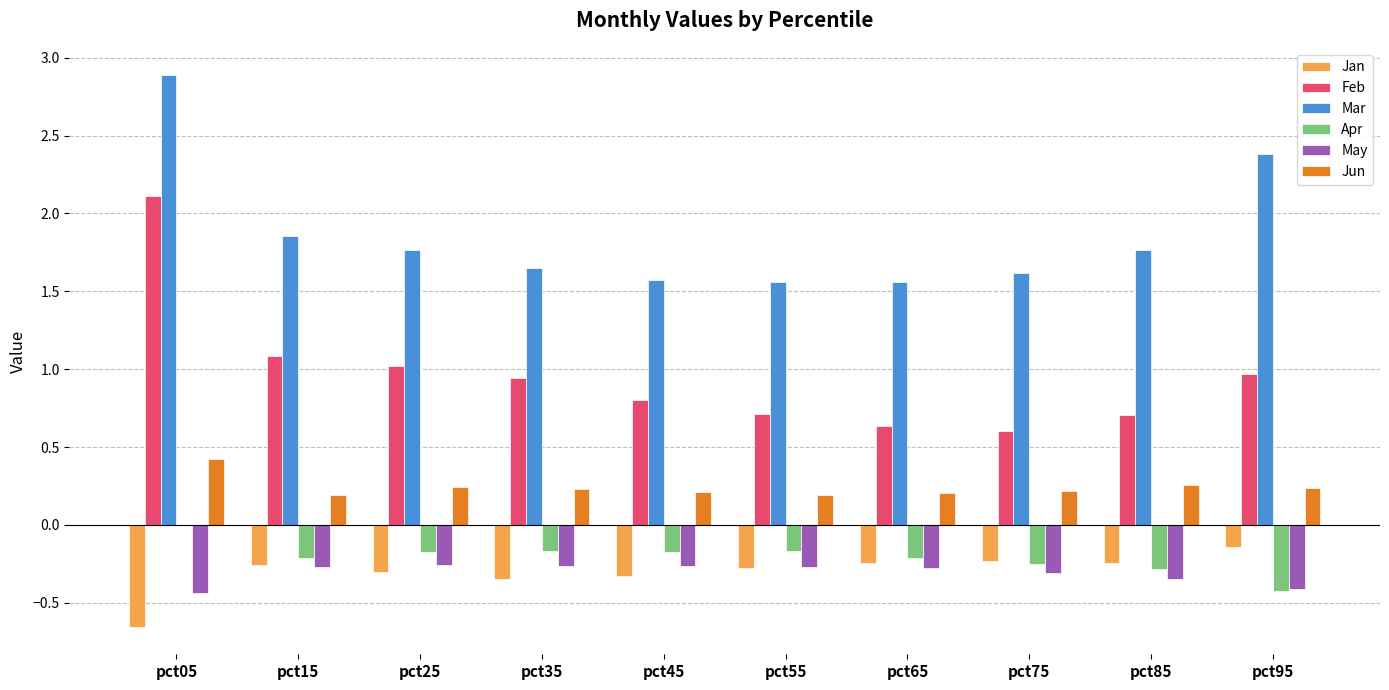

True or false: Jan has a value of -0.5 at pct45.

False